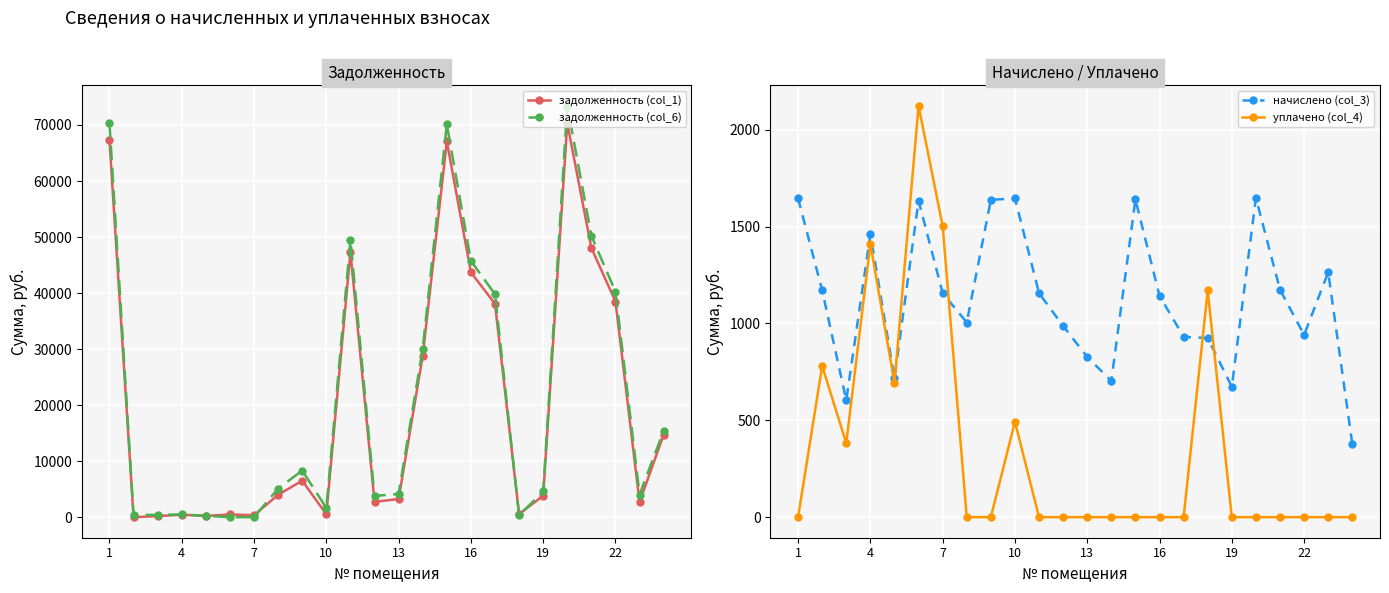

The value of задолженность (col_1) at 1 is 67335.2. True or false?

True